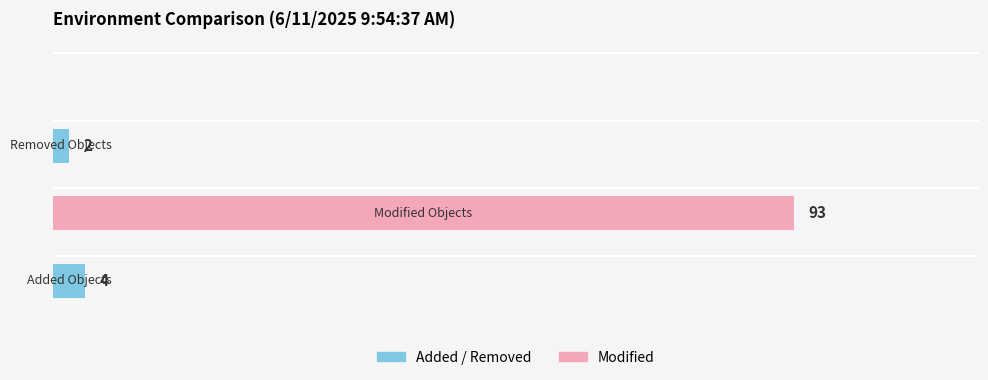

What is the maximum value shown in the chart?

93